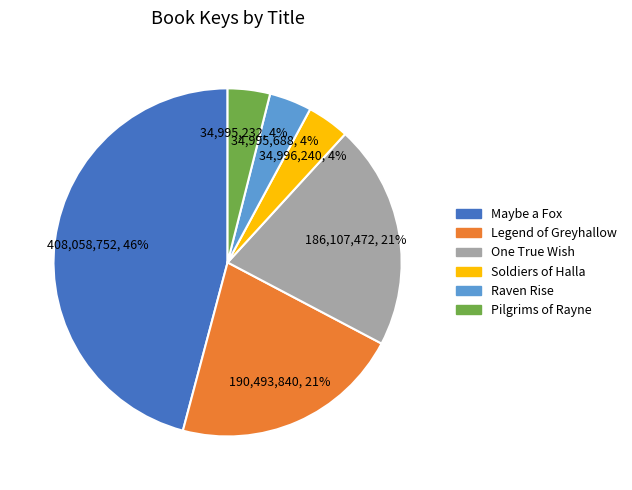

Is there any slice that represents more than half of the pie?

No